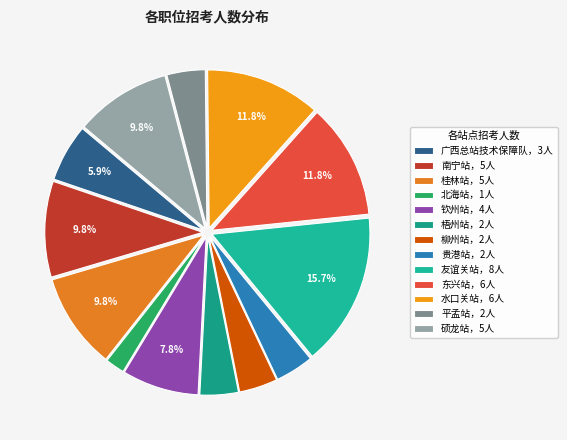

How many slices are in this pie chart?

13